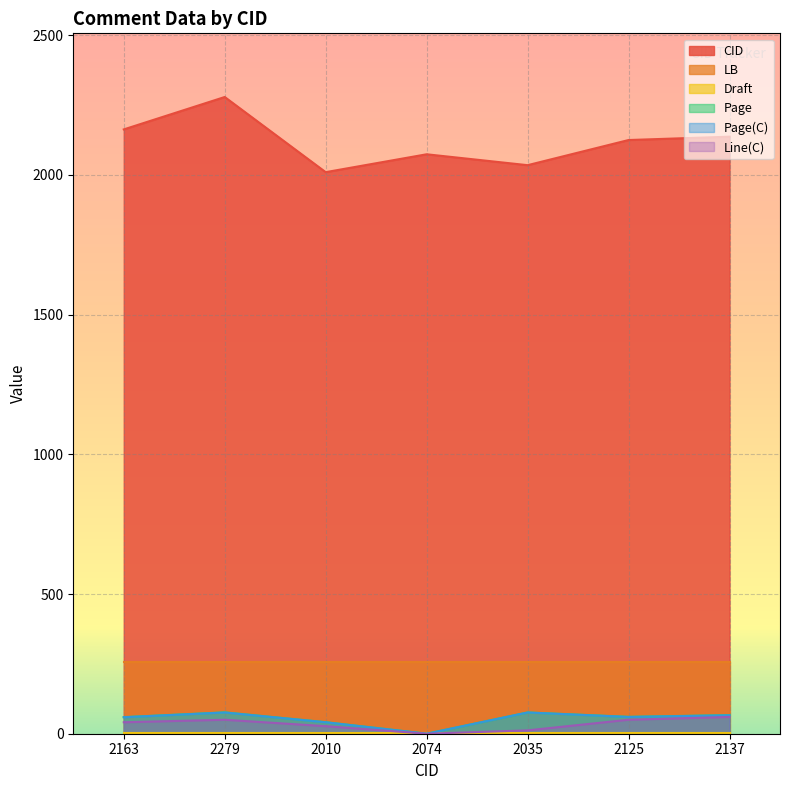

What is the greatest value displayed?

2279.0